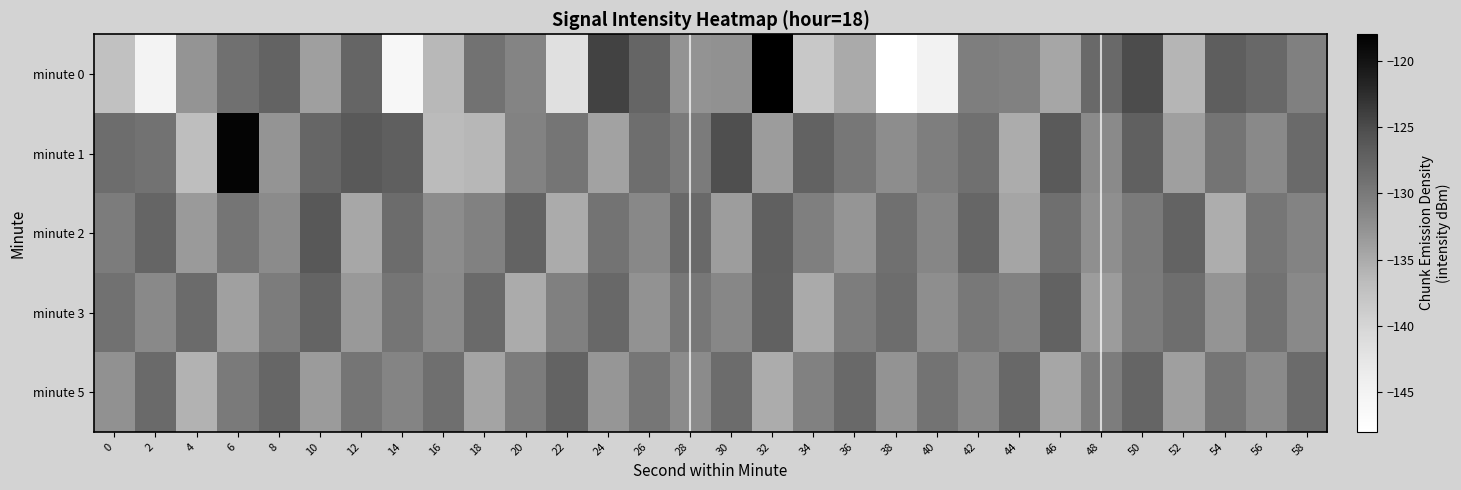

Reading left to right, transcribe all the data shown in this chart.

minute 0: 0=-137.4	2=-145.0	4=-132.8	6=-128.9	8=-127.6	10=-133.8	12=-127.8	14=-146.2	16=-136.3	18=-129.2	20=-131.1	22=-141.7	24=-124.3	26=-127.8	28=-132.7	30=-132.4	32=-118.1	34=-138.3	36=-135.0	38=-147.9	40=-144.7	42=-130.5	44=-130.9	46=-134.6	48=-128.2	50=-125.1	52=-136.0	54=-127.0	56=-128.0	58=-130.7
minute 1: 0=-128.6	2=-129.2	4=-136.9	6=-118.5	8=-132.8	10=-127.9	12=-126.4	14=-127.1	16=-136.5	18=-136.2	20=-131.0	22=-129.5	24=-134.2	26=-128.7	28=-130.1	30=-125.3	32=-133.6	34=-127.4	36=-129.8	38=-132.1	40=-130.5	42=-128.9	44=-135.2	46=-126.5	48=-131.8	50=-127.2	52=-133.9	54=-129.4	56=-131.6	58=-128.3
minute 2: 0=-130.2	2=-127.8	4=-133.4	6=-129.6	8=-131.9	10=-126.3	12=-134.7	14=-128.5	16=-132.0	18=-130.8	20=-127.5	22=-135.1	24=-129.3	26=-131.5	28=-128.1	30=-133.8	32=-127.2	34=-130.6	36=-132.9	38=-129.0	40=-131.3	42=-127.9	44=-134.5	46=-128.8	48=-132.4	50=-130.0	52=-127.6	54=-135.3	56=-129.7	58=-131.1
minute 3: 0=-129.1	2=-131.7	4=-128.4	6=-134.0	8=-130.3	10=-127.7	12=-133.3	14=-129.5	16=-131.8	18=-128.2	20=-135.0	22=-130.7	24=-128.0	26=-132.6	28=-129.8	30=-131.4	32=-127.3	34=-134.9	36=-130.4	38=-128.6	40=-132.2	42=-129.9	44=-131.0	46=-127.4	48=-133.7	50=-130.1	52=-128.7	54=-132.8	56=-129.2	58=-131.6
minute 5: 0=-132.5	2=-128.3	4=-135.8	6=-130.0	8=-127.9	10=-133.5	12=-129.6	14=-131.2	16=-128.8	18=-134.4	20=-130.2	22=-127.6	24=-133.1	26=-129.7	28=-131.9	30=-128.5	32=-135.2	34=-130.8	36=-128.1	38=-132.7	40=-129.3	42=-131.5	44=-128.0	46=-134.6	48=-130.4	50=-127.8	52=-133.9	54=-129.5	56=-131.8	58=-128.4